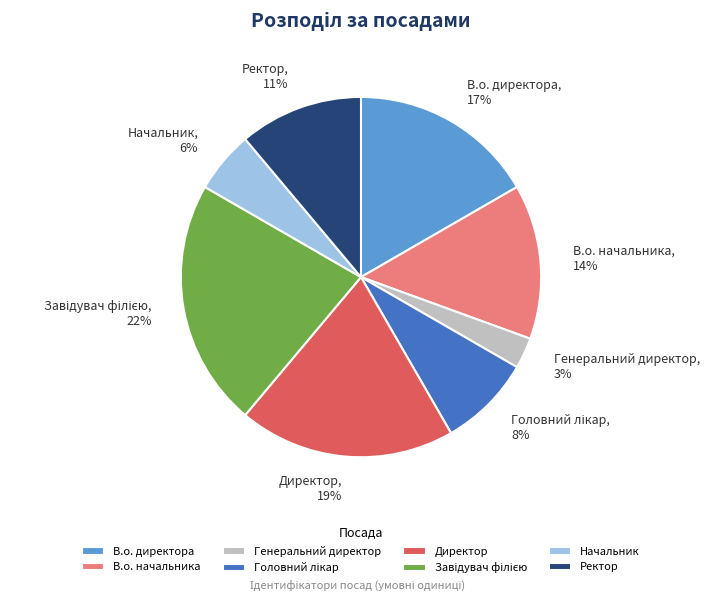

True or false: Генеральний директор accounts for 3% of the total.

True